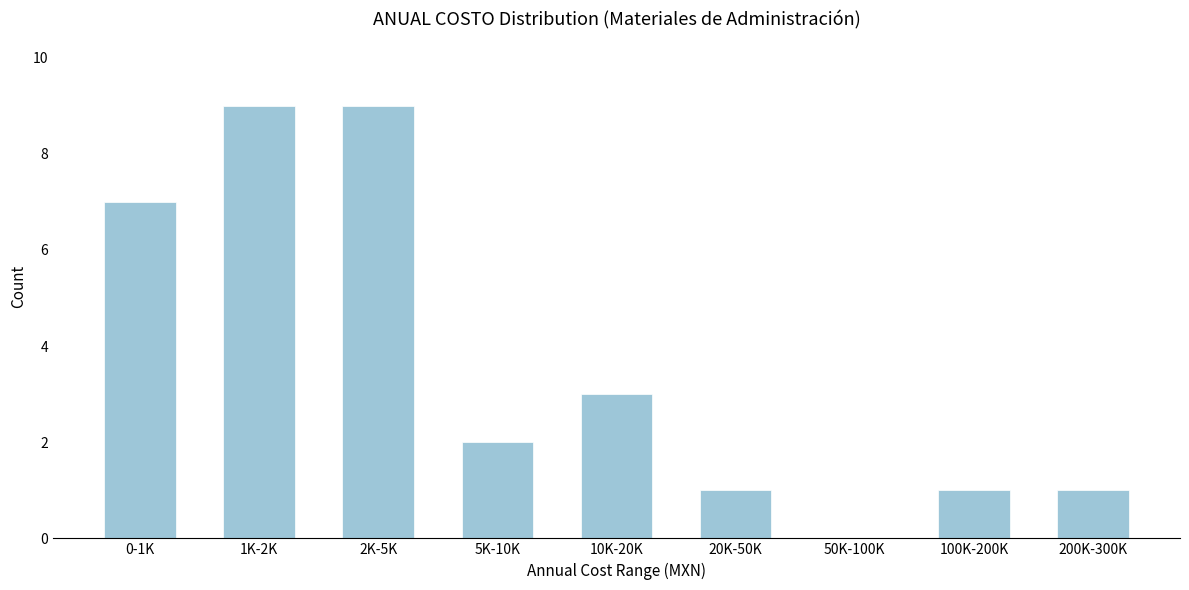

Reading left to right, what are all the values shown in this chart?

0-1K=7	1K-2K=9	2K-5K=9	5K-10K=2	10K-20K=3	20K-50K=1	50K-100K=0	100K-200K=1	200K-300K=1